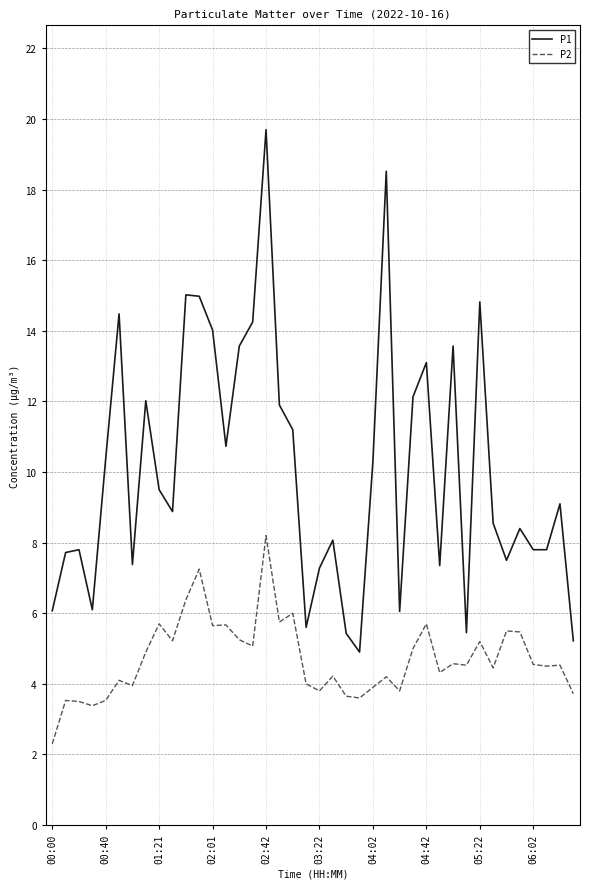

Which series has the largest total across all categories?

P1